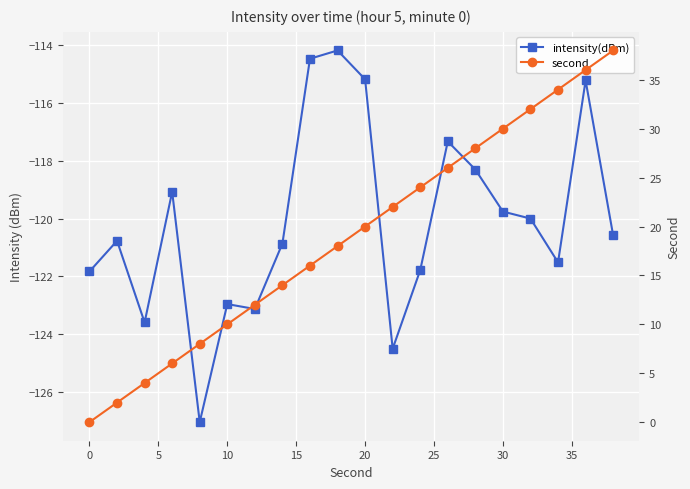

Reading left to right, list all the values displayed in this chart.

intensity(dBm): -121.8	-120.8	-123.6	-119.1	-127.0	-123.0	-123.1	-120.9	-114.5	-114.2	-115.2	-124.5	-121.8	-117.3	-118.3	-119.8	-120.0	-121.5	-115.2	-120.6
second: 0.0	2.0	4.0	6.0	8.0	10.0	12.0	14.0	16.0	18.0	20.0	22.0	24.0	26.0	28.0	30.0	32.0	34.0	36.0	38.0